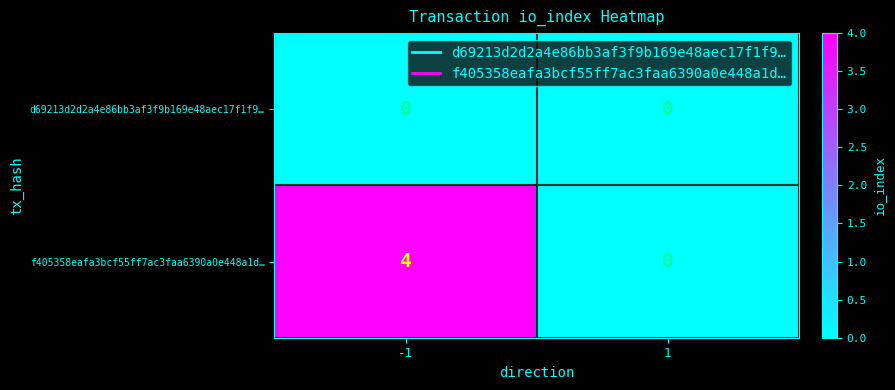

Reading left to right, what are all the values shown in this chart?

d69213d2d2a4e86bb3af3f9b169e48aec17f1f9…: -1=0	1=0
f405358eafa3bcf55ff7ac3faa6390a0e448a1d…: -1=4	1=0